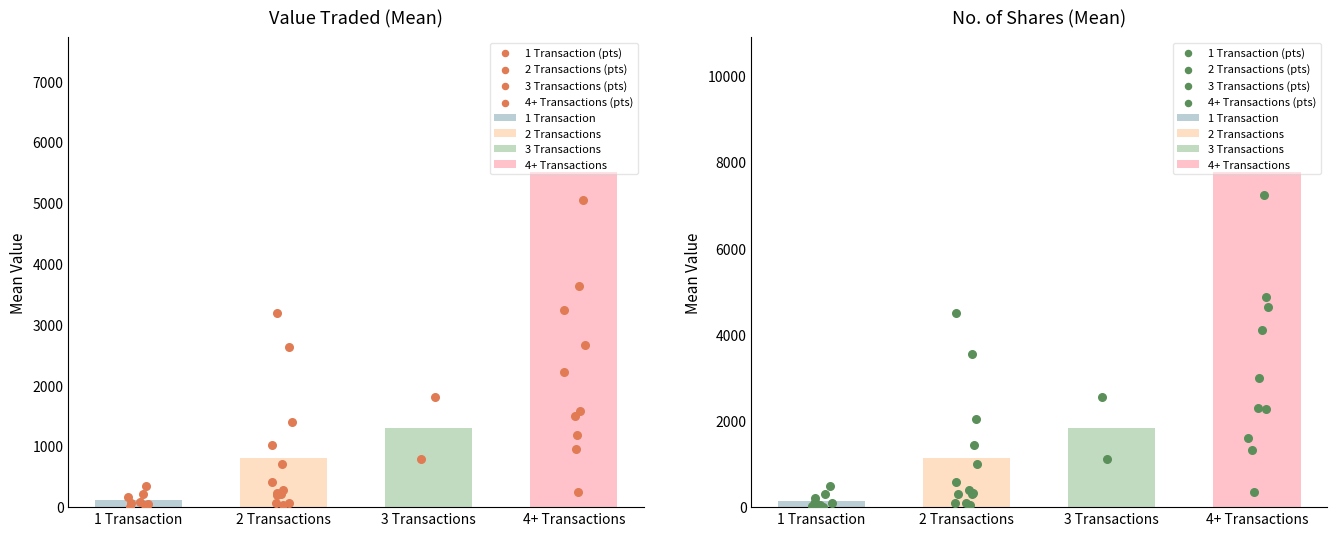

At how many categories does at least one series exceed 6143?

2